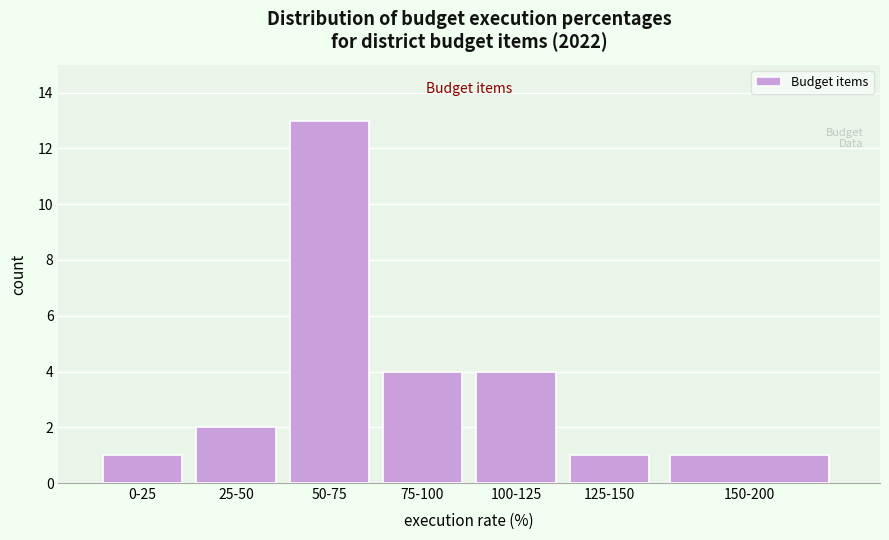

Reading left to right, list all the values displayed in this chart.

0-25=1	25-50=2	50-75=13	75-100=4	100-125=4	125-150=1	150-200=1